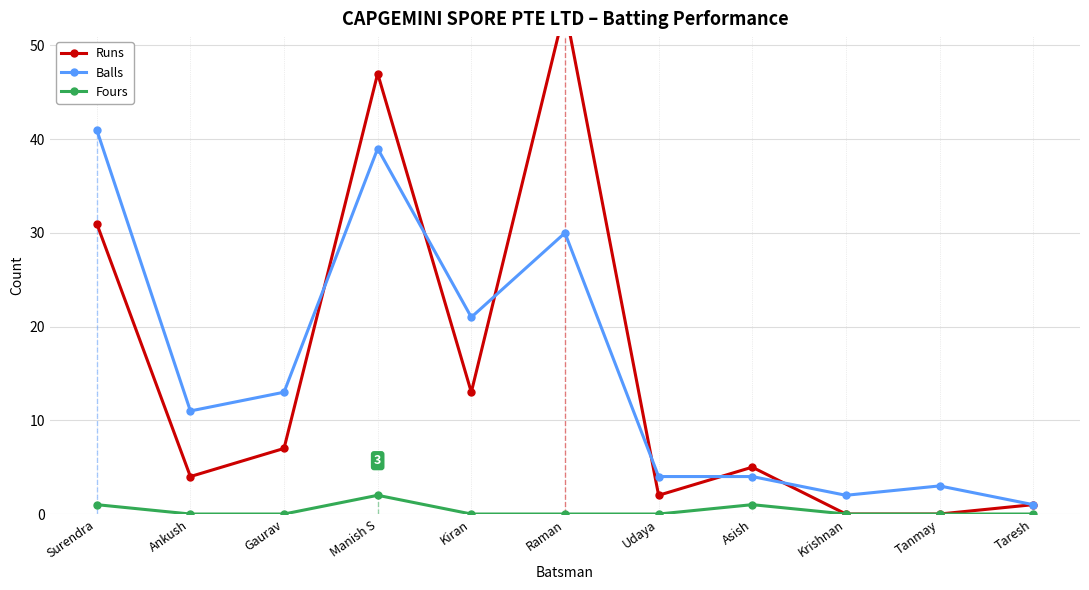

True or false: Balls and Fours cross at least once.

False